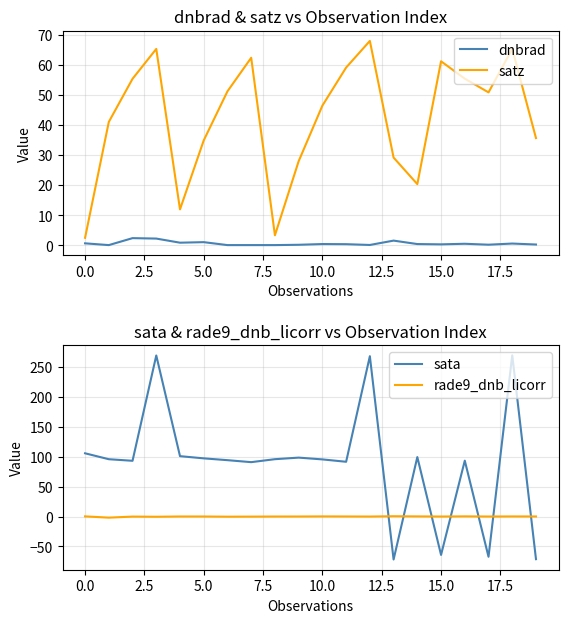

True or false: rade9_dnb_licorr and sata intersect in this chart.

True